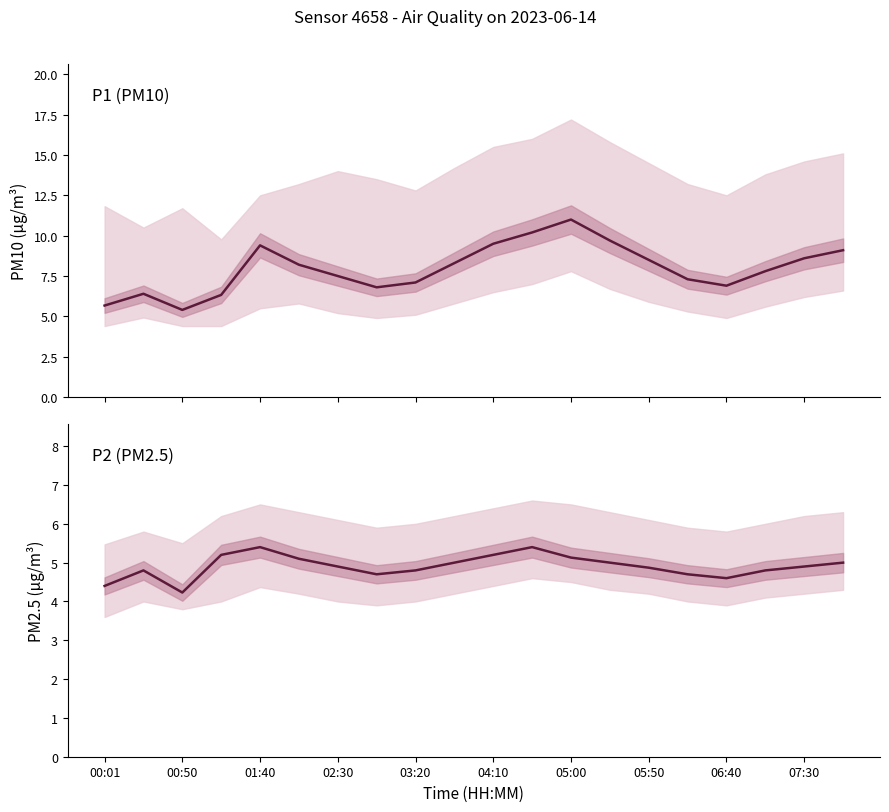

What is the difference between the maximum and second lowest values in the P1 (PM10) series?

5.3